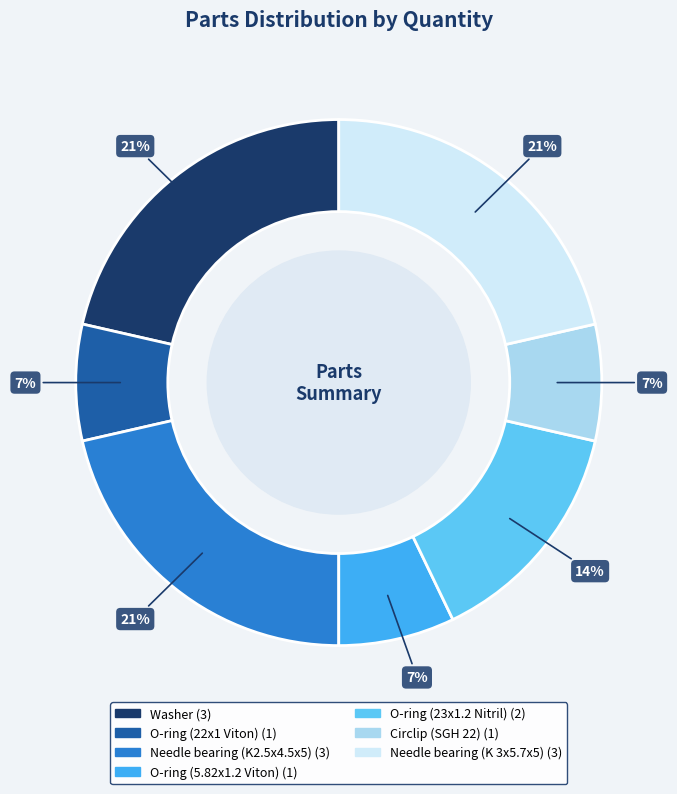

Count the number of slices in the pie.

7